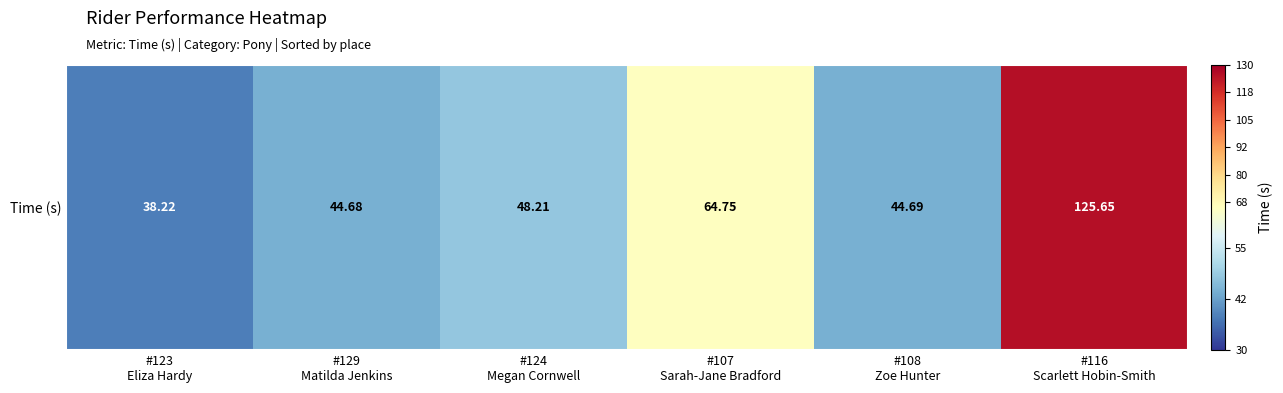

Where is the data nearest to the value 81?

#107
Sarah-Jane Bradford